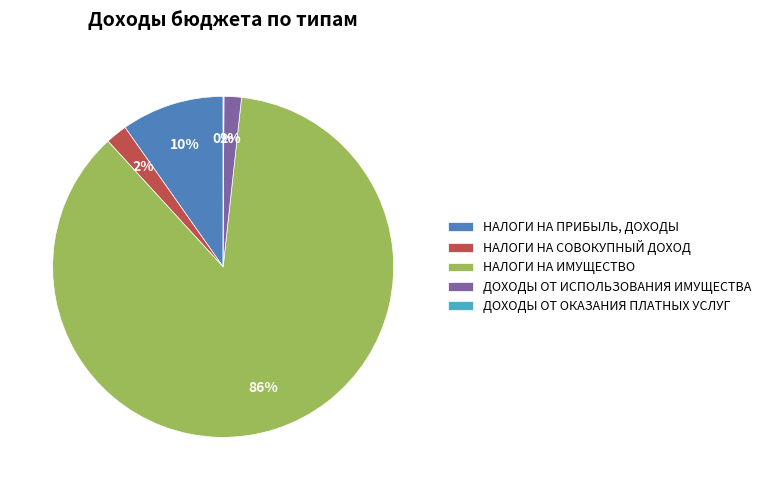

To the nearest percent, what is the average slice percentage?

20%